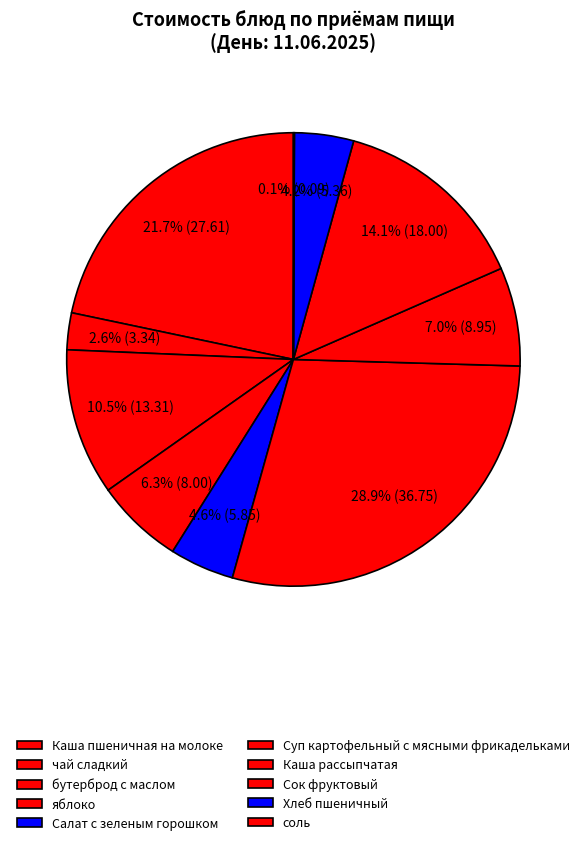

Is Каша пшеничная на молоке the majority of the pie?

No